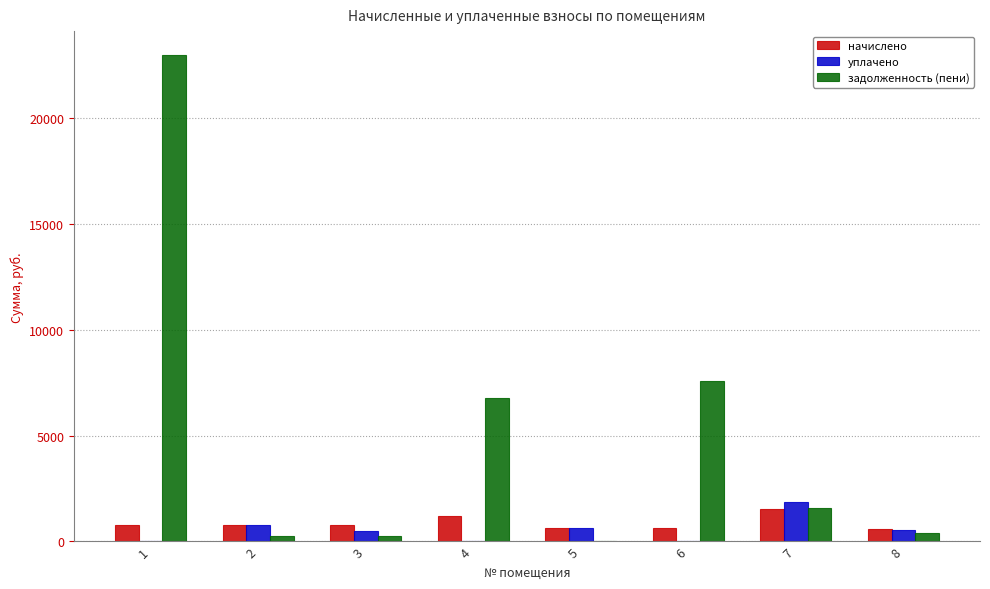

How many data points in уплачено are above 555?

4